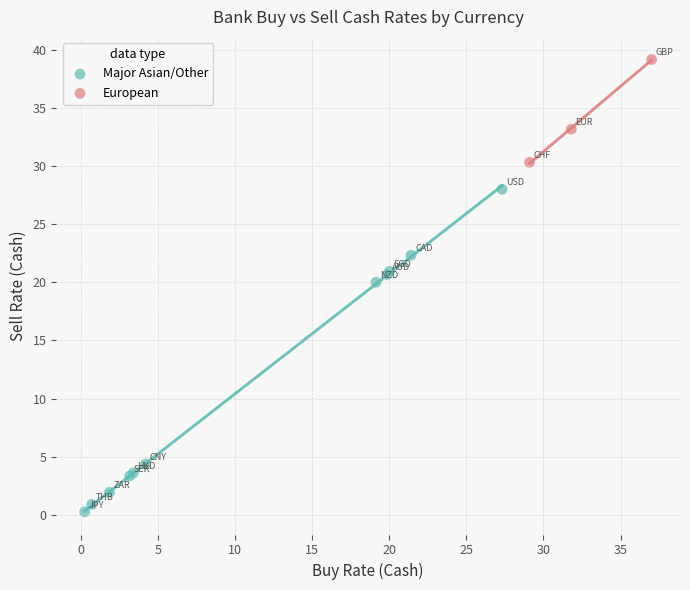

Which series contains the highest Y value?

European